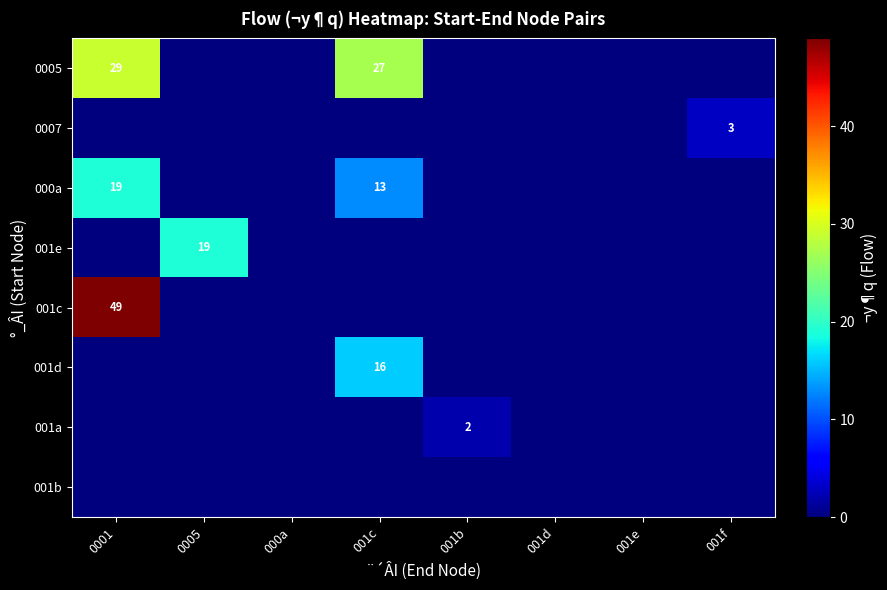

Is it true that 001d equals 7 at 001c?

False